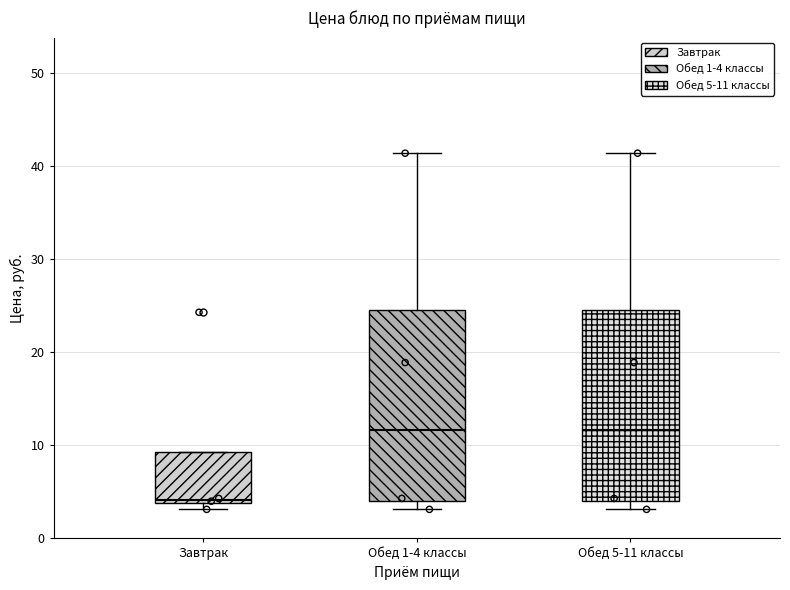

Reading left to right, transcribe this box plot: for each box, give where its median line is, the range the box spans, and where its two whiskers end, as read against the y-axis. The values are not printed on the chart, so give them approximately, as read against the axis.

Завтрак: median 4 (just above the box's lower edge), box 4 to 9, whiskers 3 to 9
Обед 1-4 классы: median 12, box 4 to 25, whiskers 3 to 41
Обед 5-11 классы: median 12, box 4 to 25, whiskers 3 to 41